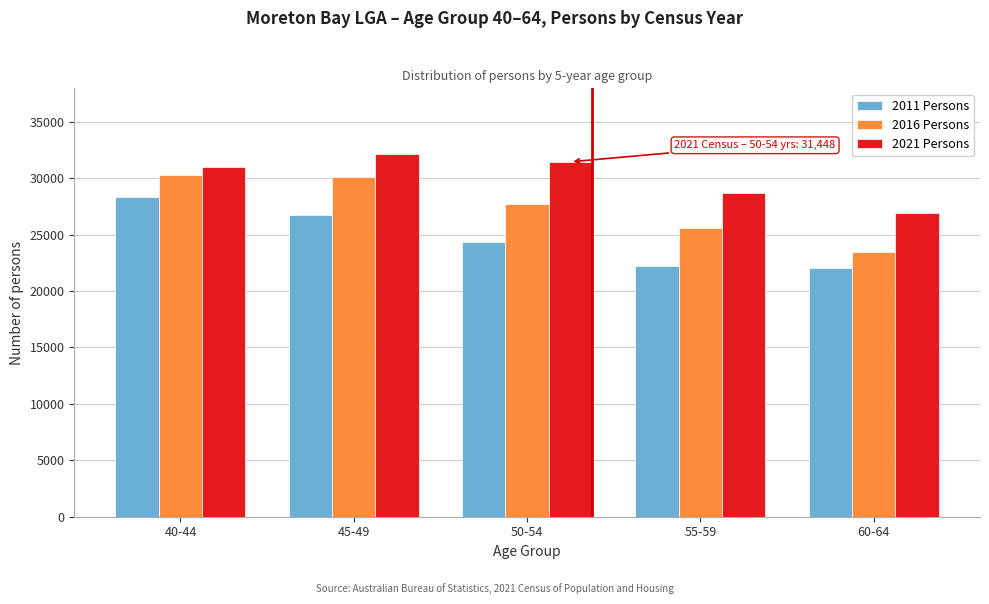

Reading right to left, what are all the values shown in this chart?

2011 Persons: 60-64=22018	55-59=22231	50-54=24302	45-49=26690	40-44=28327
2016 Persons: 60-64=23492	55-59=25589	50-54=27735	45-49=30086	40-44=30291
2021 Persons: 60-64=26873	55-59=28659	50-54=31448	45-49=32170	40-44=30946